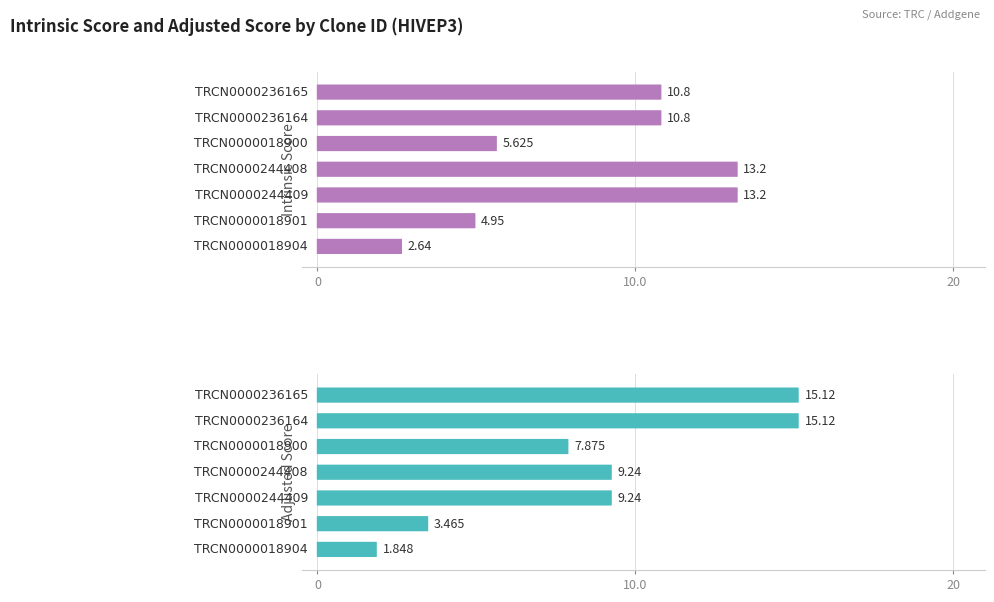

At which label does Adjusted Score first exceed 9?

TRCN0000236165